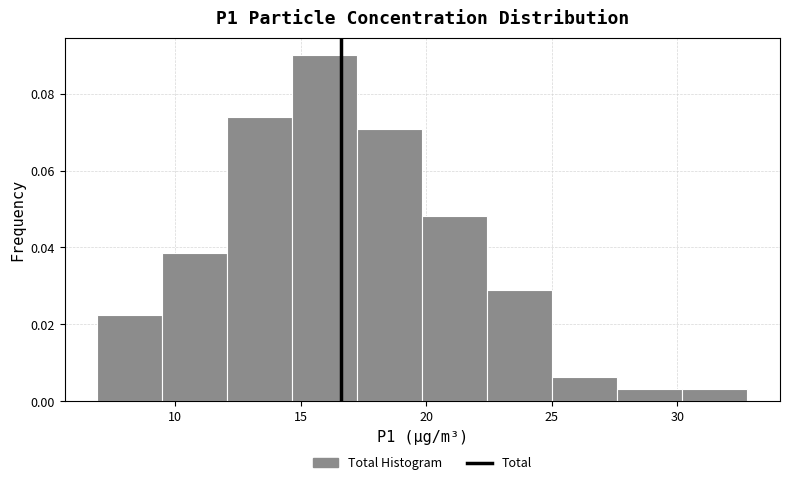

Reading left to right, transcribe this chart: for each bar, give the range it covers on the x-axis and its height. Neither the bar edges nor the heights are printed on the chart, so give them approximately, as read against the axes.

7.0 to 9.5: 0.022
9.5 to 12.0: 0.038
12.0 to 14.5: 0.074
14.5 to 17.5: 0.090
17.5 to 20.0: 0.070
20.0 to 22.5: 0.048
22.5 to 25.0: 0.028
25.0 to 27.5: 0.006
27.5 to 30.0: 0.004
30.0 to 33.0: 0.004